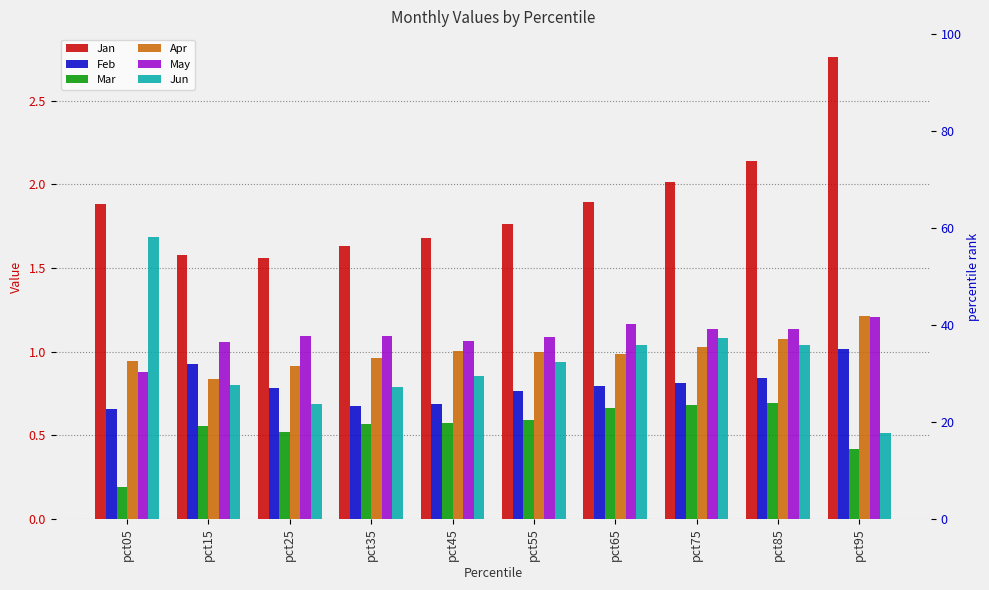

What is the minimum value for Mar?

0.2